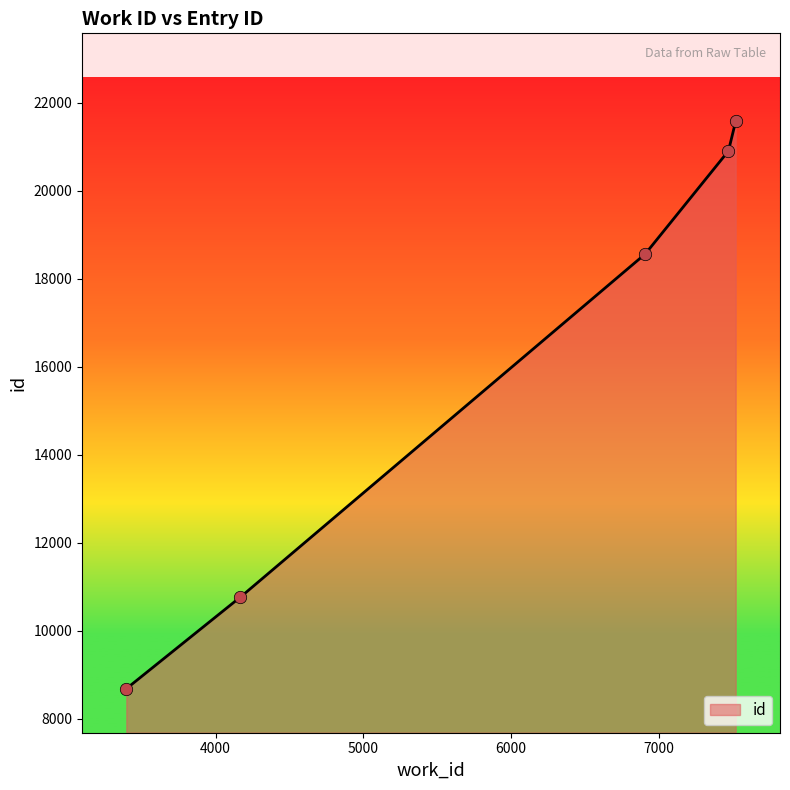

What is the change in value from 6908 to 7471?

+2340